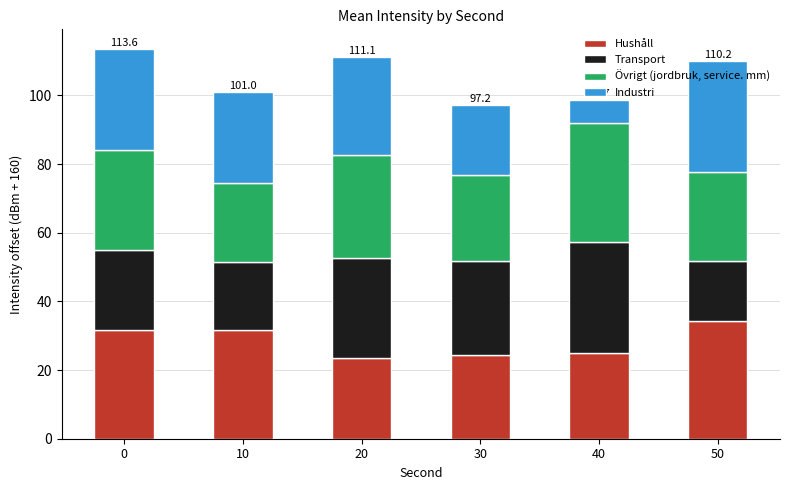

Is it true that Hushåll equals 24.5 at 30?

True